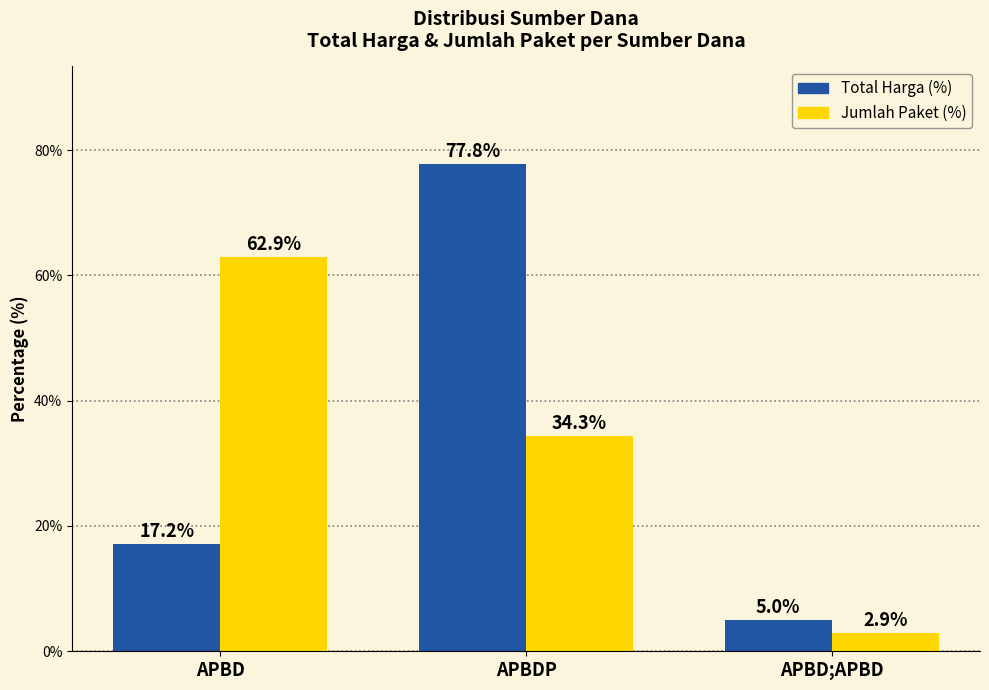

What is the spread (max minus min) of values at APBDP?

43.5